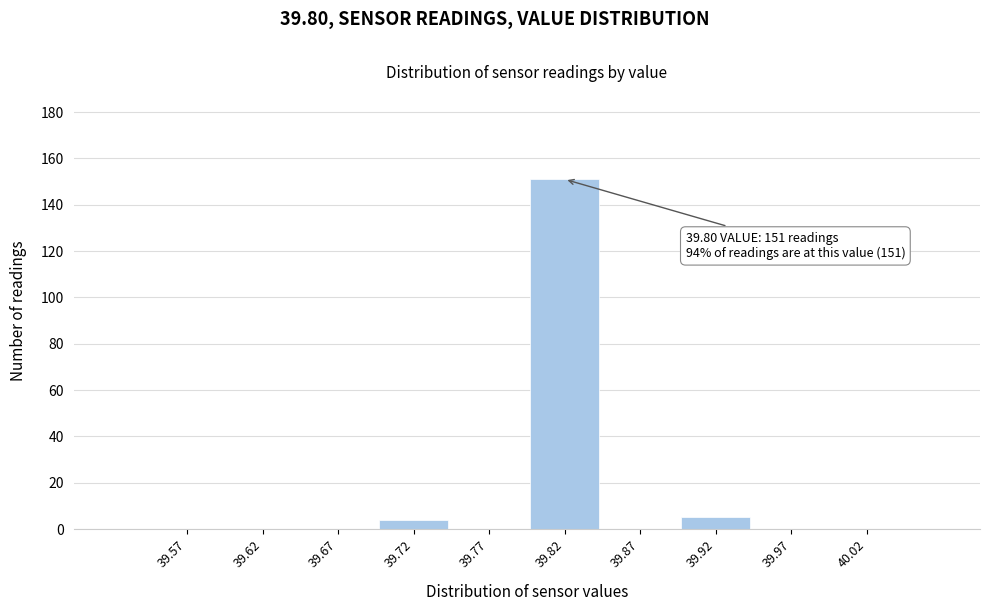

Which range on the x-axis has the tallest bar?

39.80 to 39.85